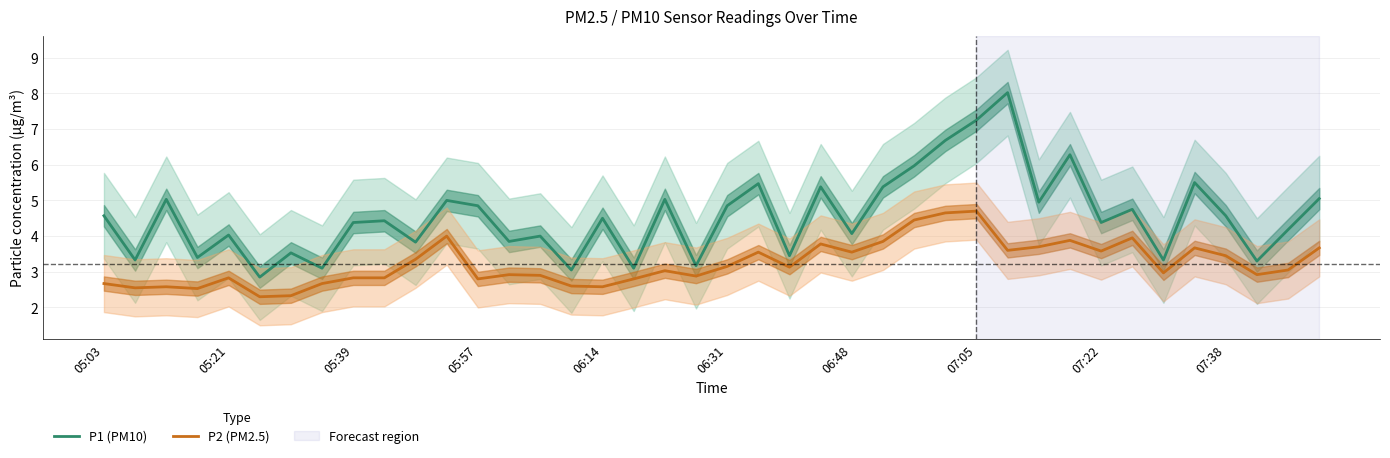

True or false: P2 (PM2.5) and P1 (PM10) cross at least once.

False